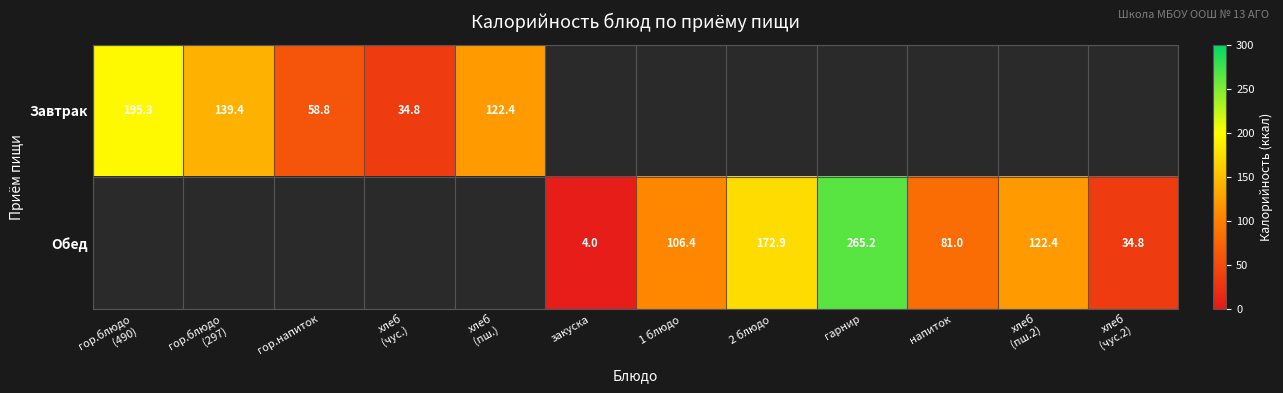

Is the value of Обед at закуска greater than the value of Завтрак at гор.напиток?

No